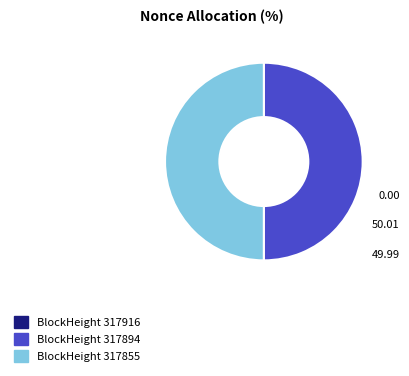

Approximately how many times larger is the value at BlockHeight 317894 compared to BlockHeight 317855?

1.0